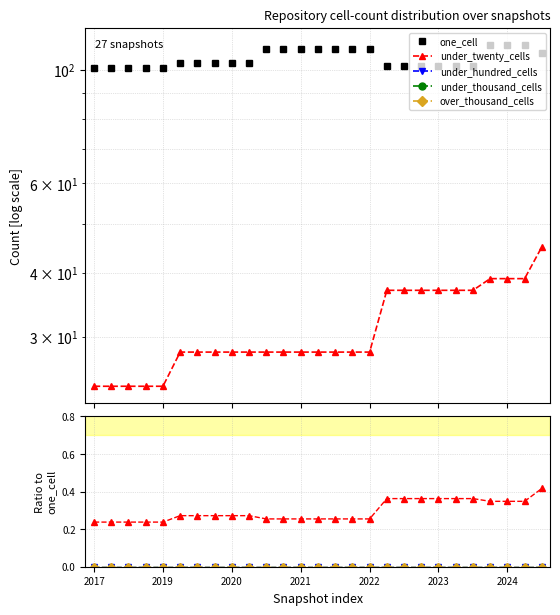

True or false: under_thousand_cells and one_cell intersect in this chart.

False